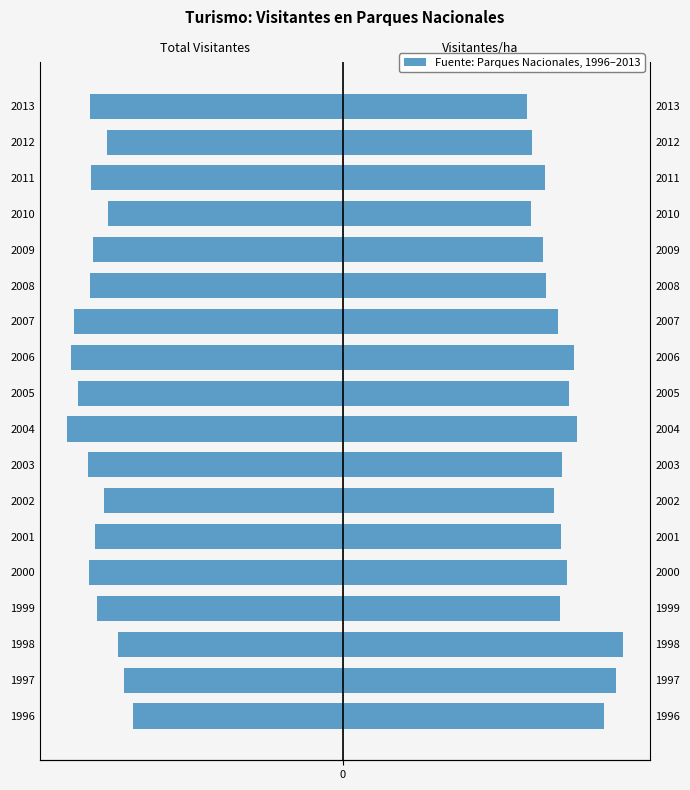

How many bars are there in total?

36